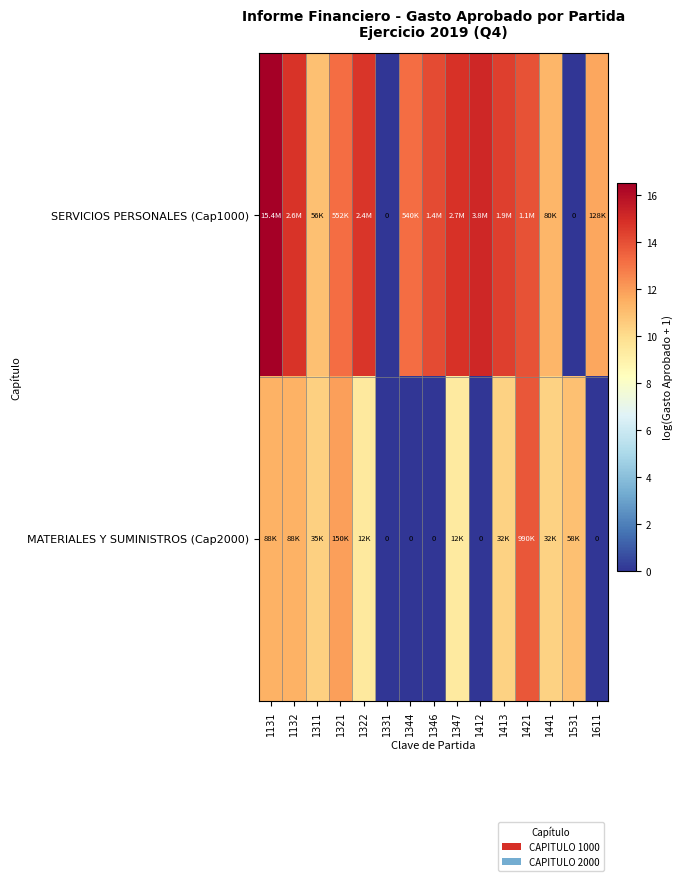

Which series has the largest range (max minus min)?

SERVICIOS PERSONALES (Cap1000)